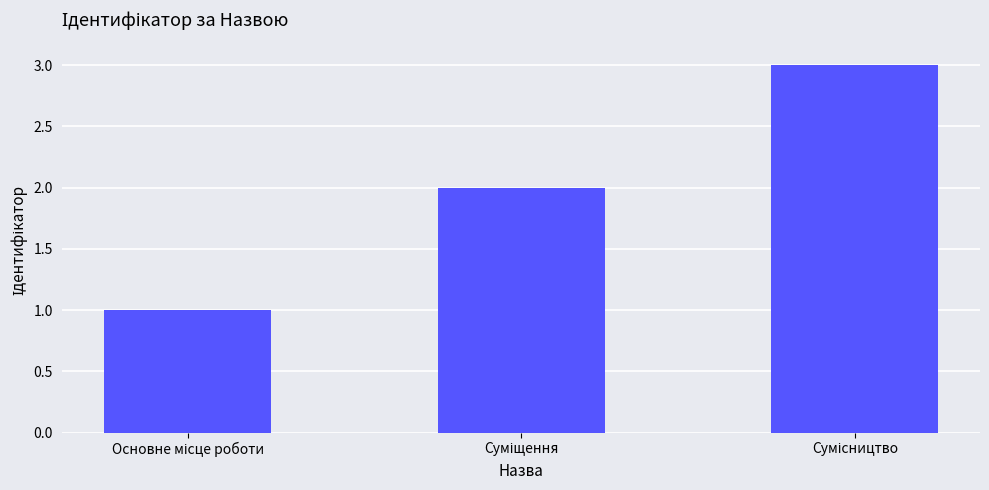

Reading right to left, what are all the values shown in this chart?

3	2	1